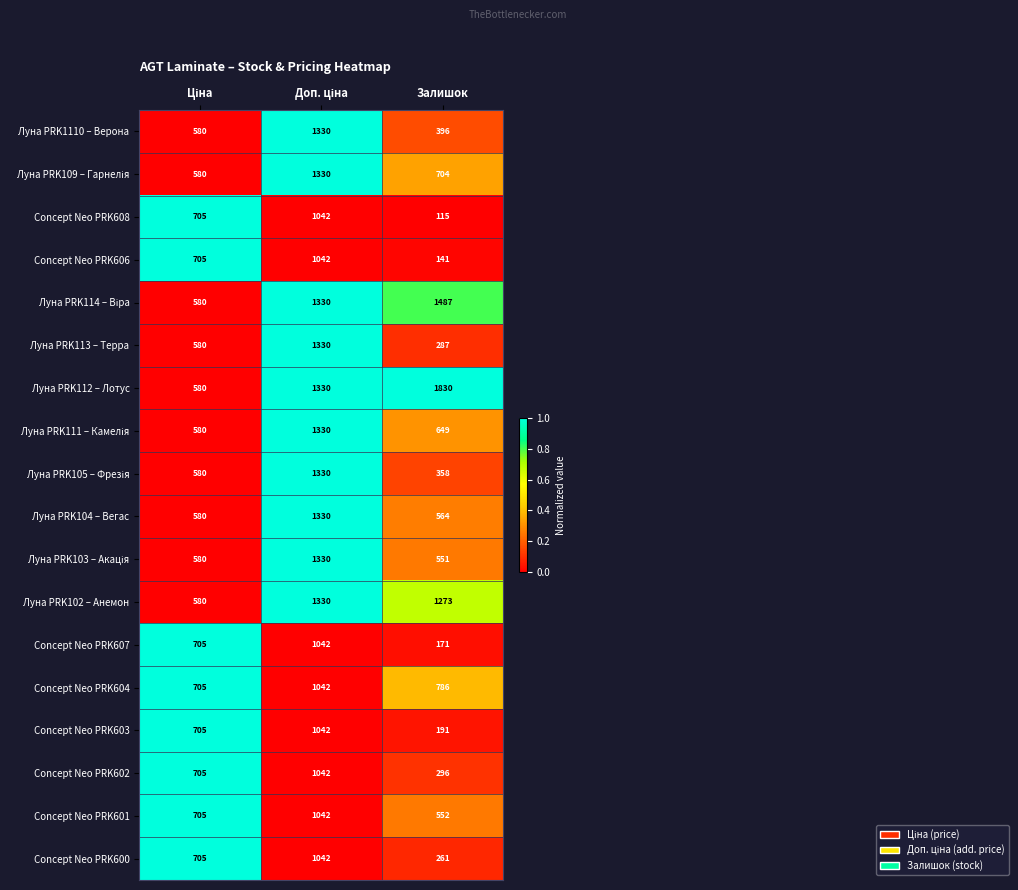

What is the difference between the maximum and minimum values in the Concept Neo PRK604 series?

337